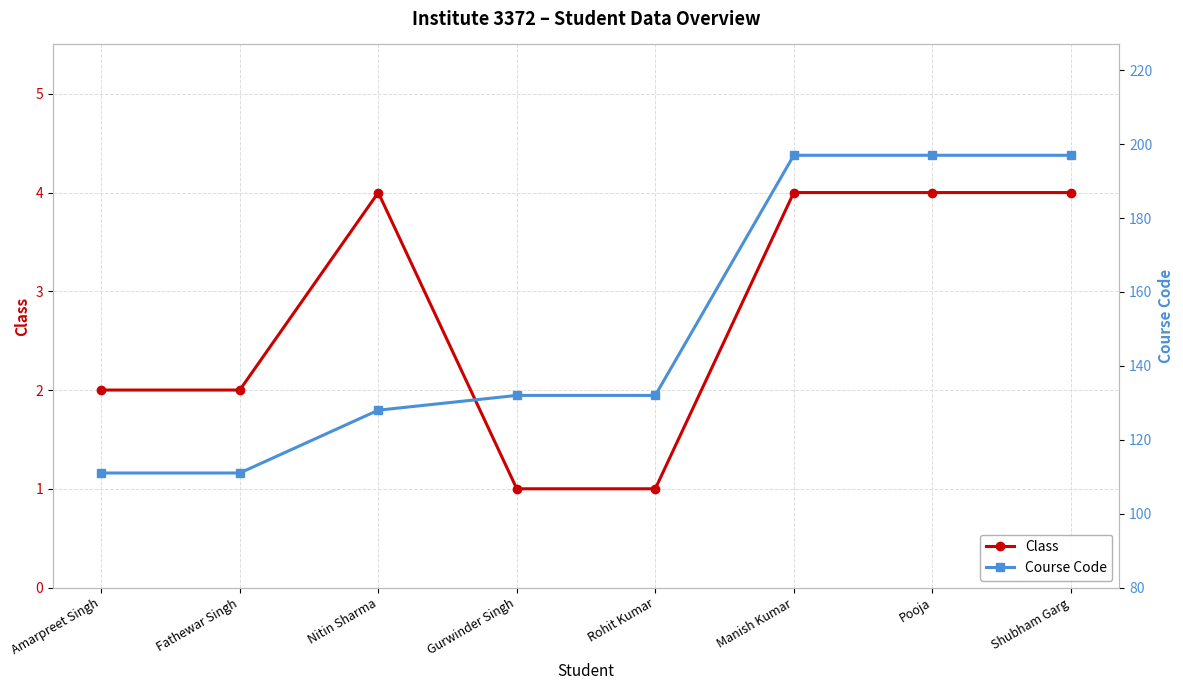

What is the value of the Class point at the 3rd from the left?

4